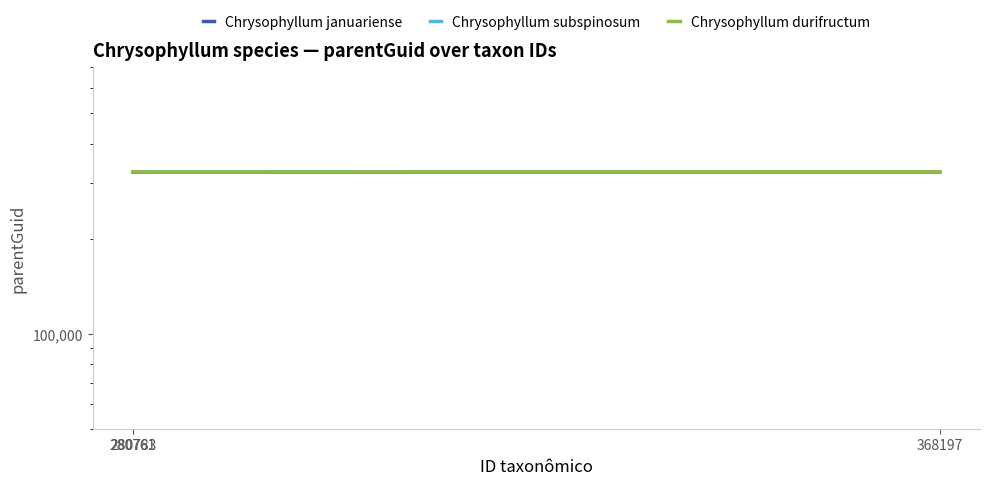

Does the chart have visible grid lines?

No